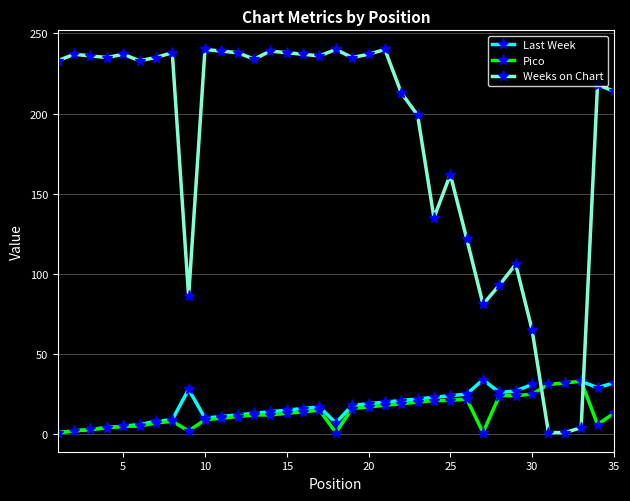

What is the difference between the maximum and minimum values in the Last Week series?

33.0